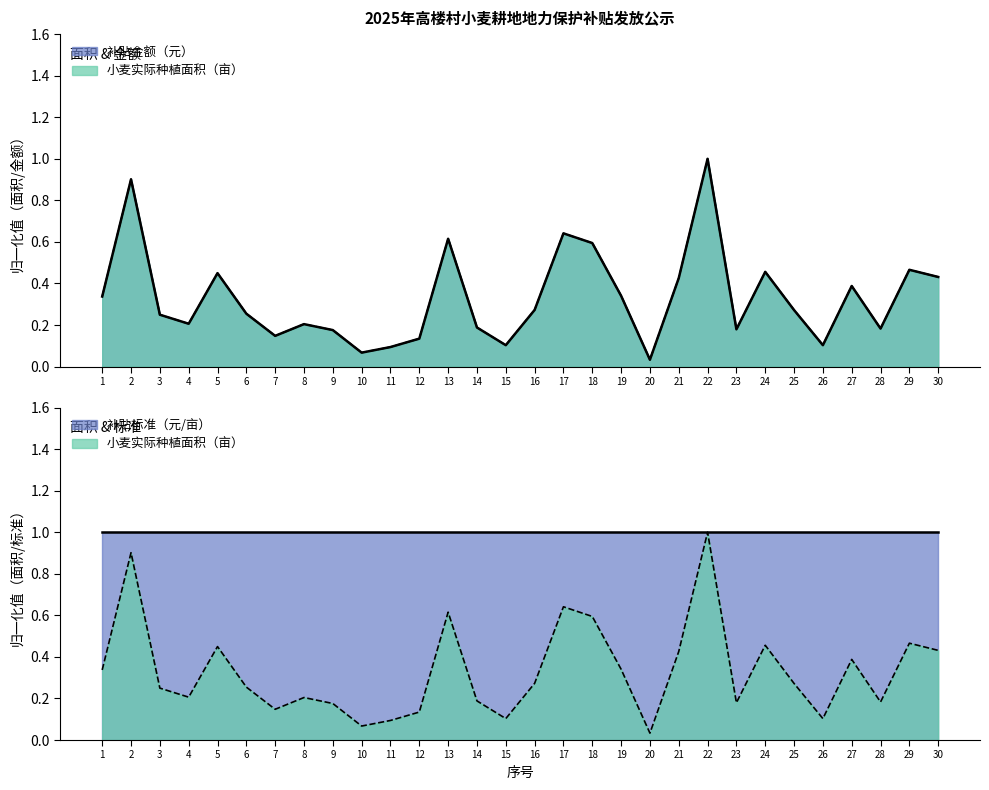

Does the chart have visible grid lines?

No